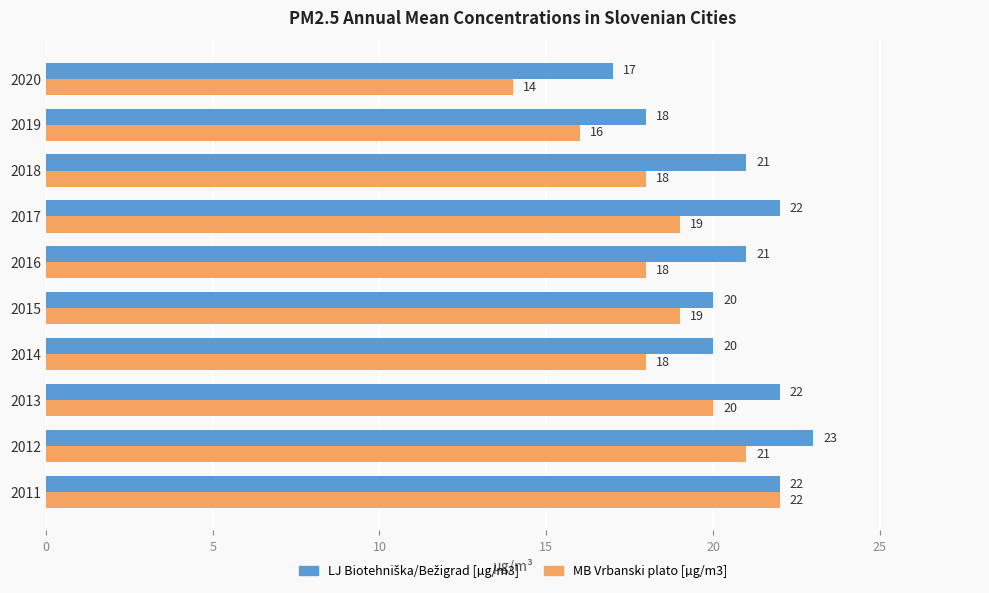

Which series has the largest range (max minus min)?

MB Vrbanski plato [µg/m3]